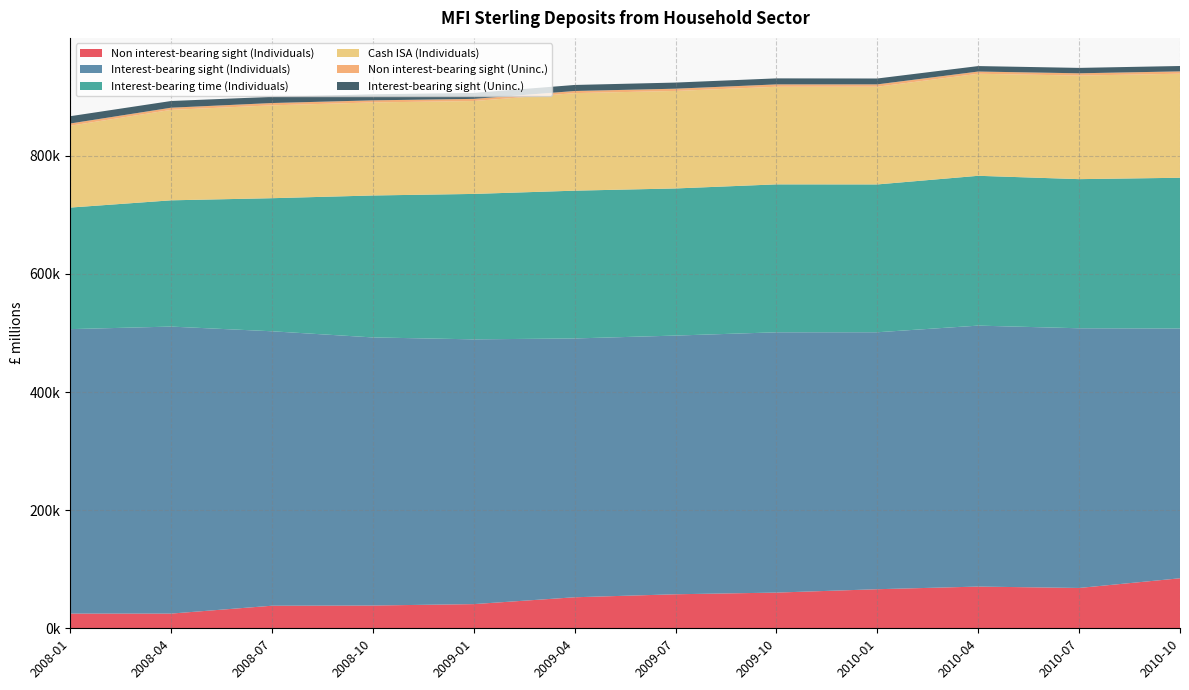

Reading right to left, list all the values displayed in this chart.

Non interest-bearing sight (Individuals): 84686.6	68286.7	70633.5	66164.6	60442.7	57601.7	52529.6	40929.0	38542.0	38208.0	24887.5	24877.7
Interest-bearing sight (Individuals): 422932.8	439673.0	441821.1	435060.4	440715.1	437992.2	438191.4	448274.0	453911.3	464674.7	485937.4	481628.7
Interest-bearing time (Individuals): 255168.1	252489.9	253650.5	250267.4	250439.4	249089.1	250208.4	246219.0	240332.6	225298.2	213758.4	205802.1
Cash ISA (Individuals): 176177.4	175343.7	172780.1	165445.6	165255.6	165114.0	165157.5	157294.0	157548.6	157211.3	153134.7	138568.8
Non interest-bearing sight (Uninc.): 3934.8	3859.0	3752.4	3966.9	4015.3	3796.2	3601.3	3627.6	3525.4	3911.8	3675.5	3757.1
Interest-bearing sight (Uninc.): 9096.7	9149.0	9251.4	9933.1	10180.2	10354.1	10201.9	10054.4	10268.7	10439.7	11335.8	12338.1